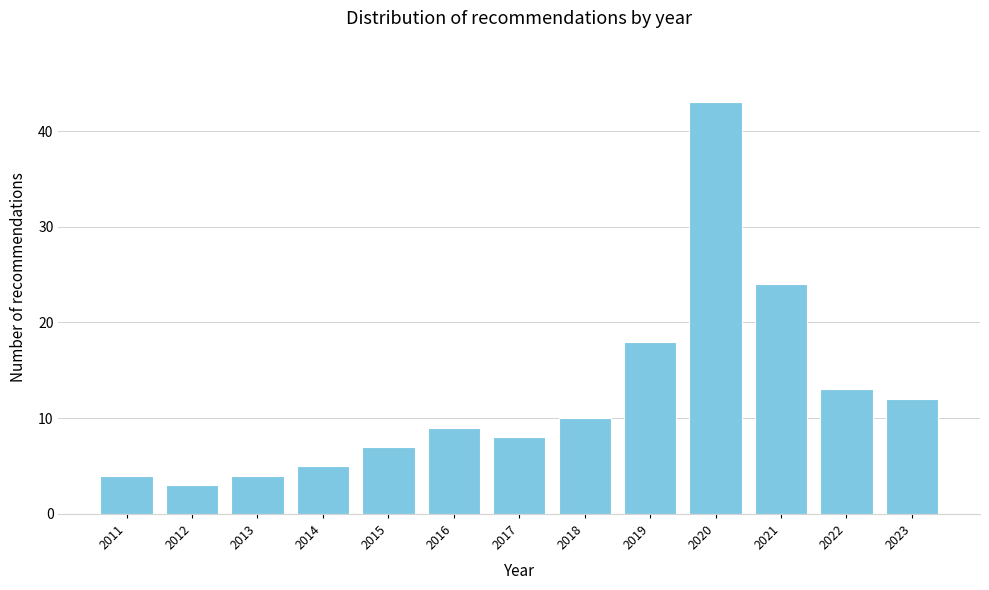

Reading left to right, transcribe all the data shown in this chart.

2011=4	2012=3	2013=4	2014=5	2015=7	2016=9	2017=8	2018=10	2019=18	2020=43	2021=24	2022=13	2023=12